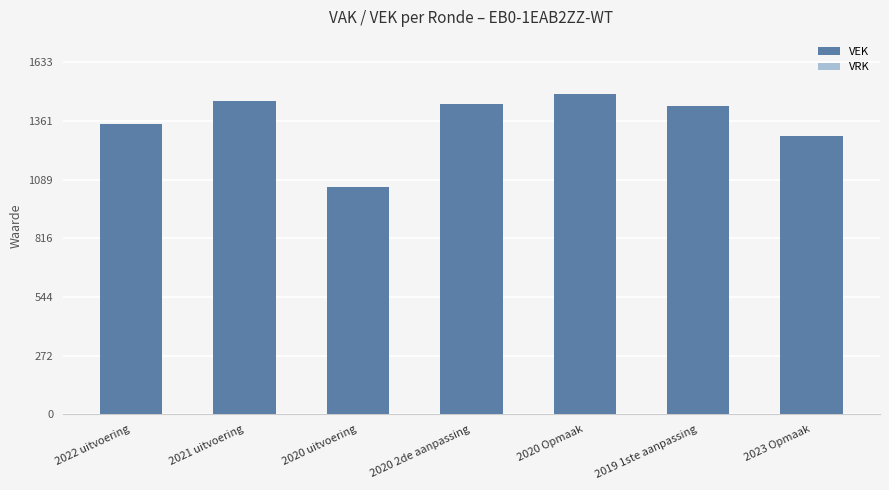

At which label is the value closest to 1269?

2023 Opmaak